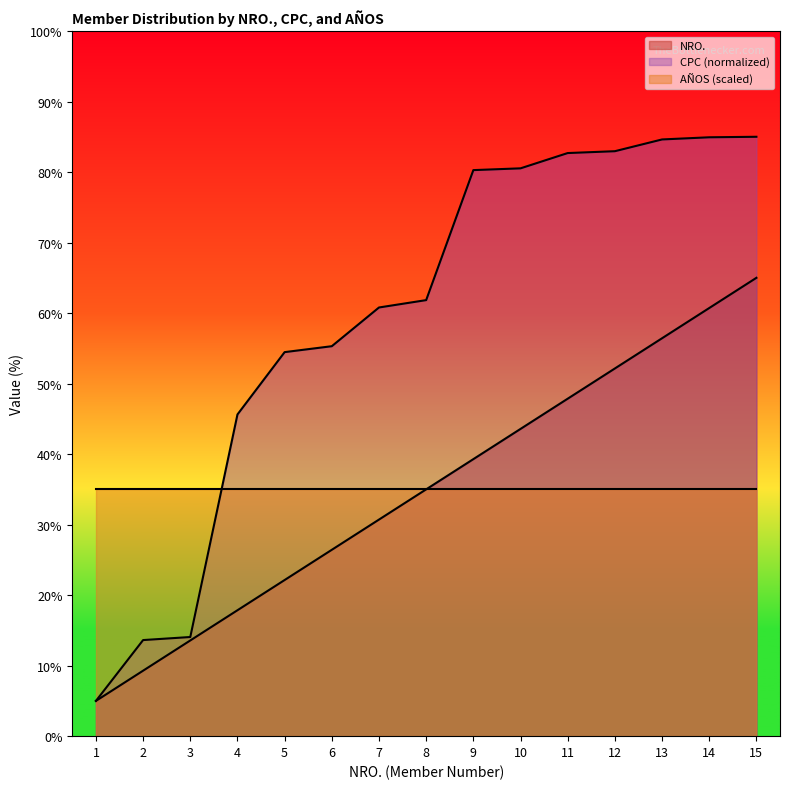

What is the minimum value for CPC?

5.0